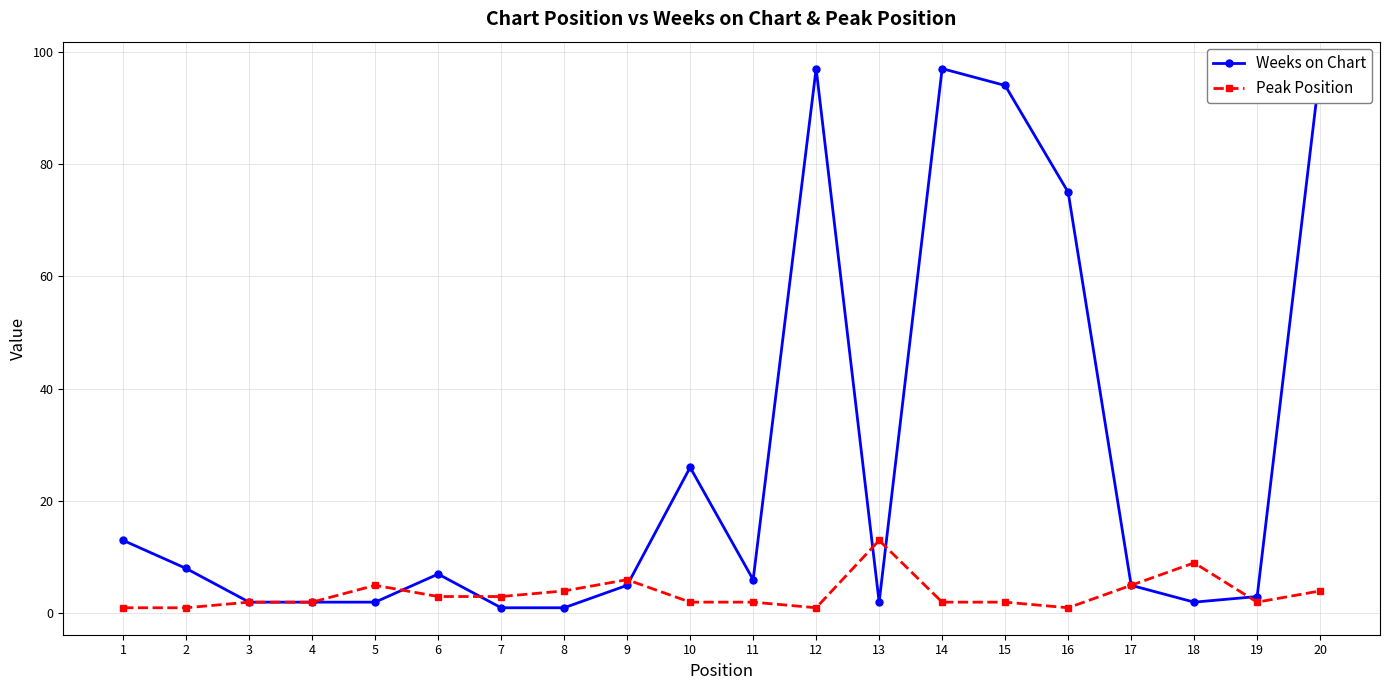

In Weeks on Chart, how many points are lower than both neighbors (excluding endpoints)?

3